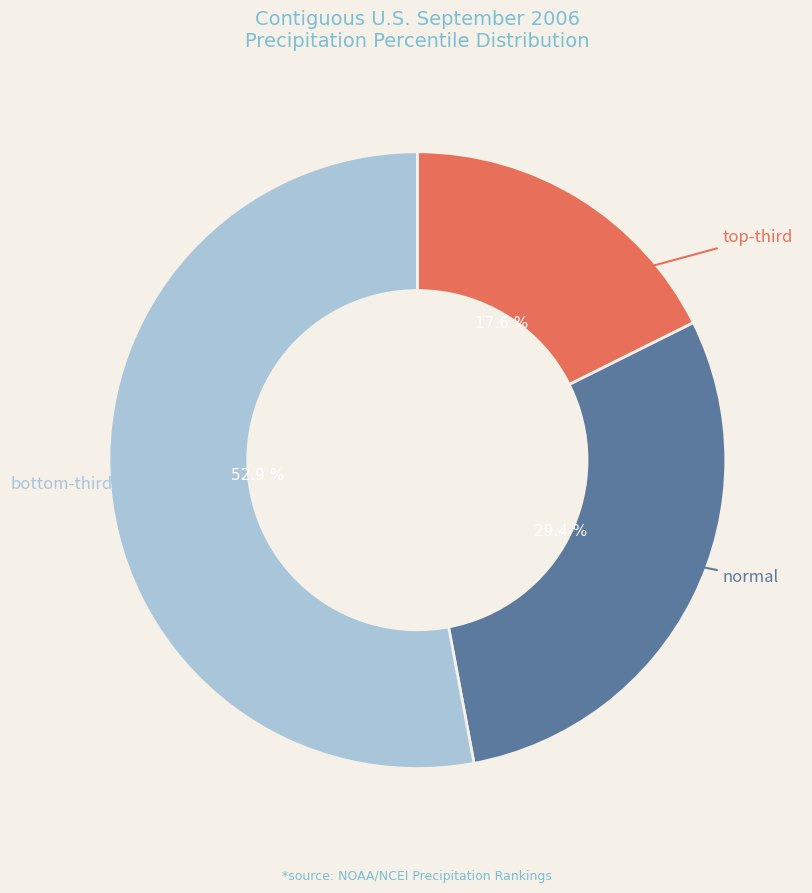

Does any single category account for the majority?

Yes